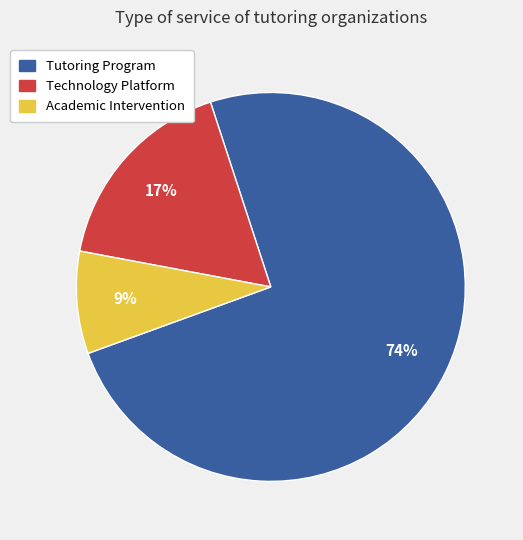

Which has a higher value, Academic Intervention or Technology Platform?

Technology Platform